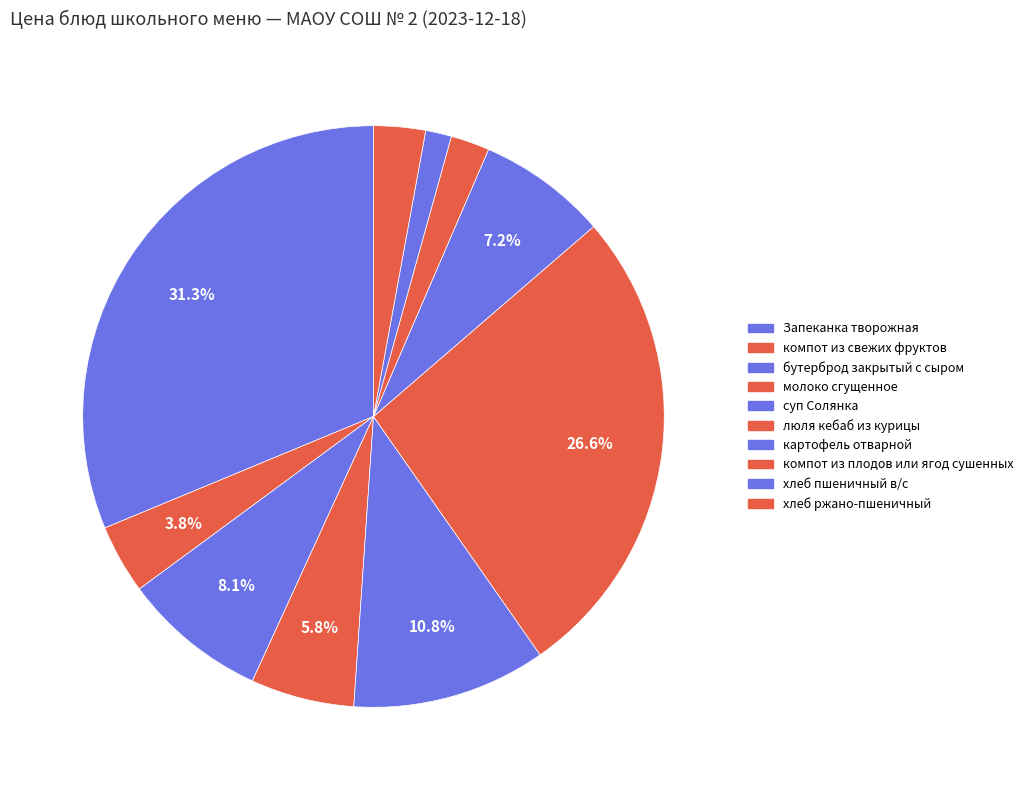

Count the number of slices in the pie.

10